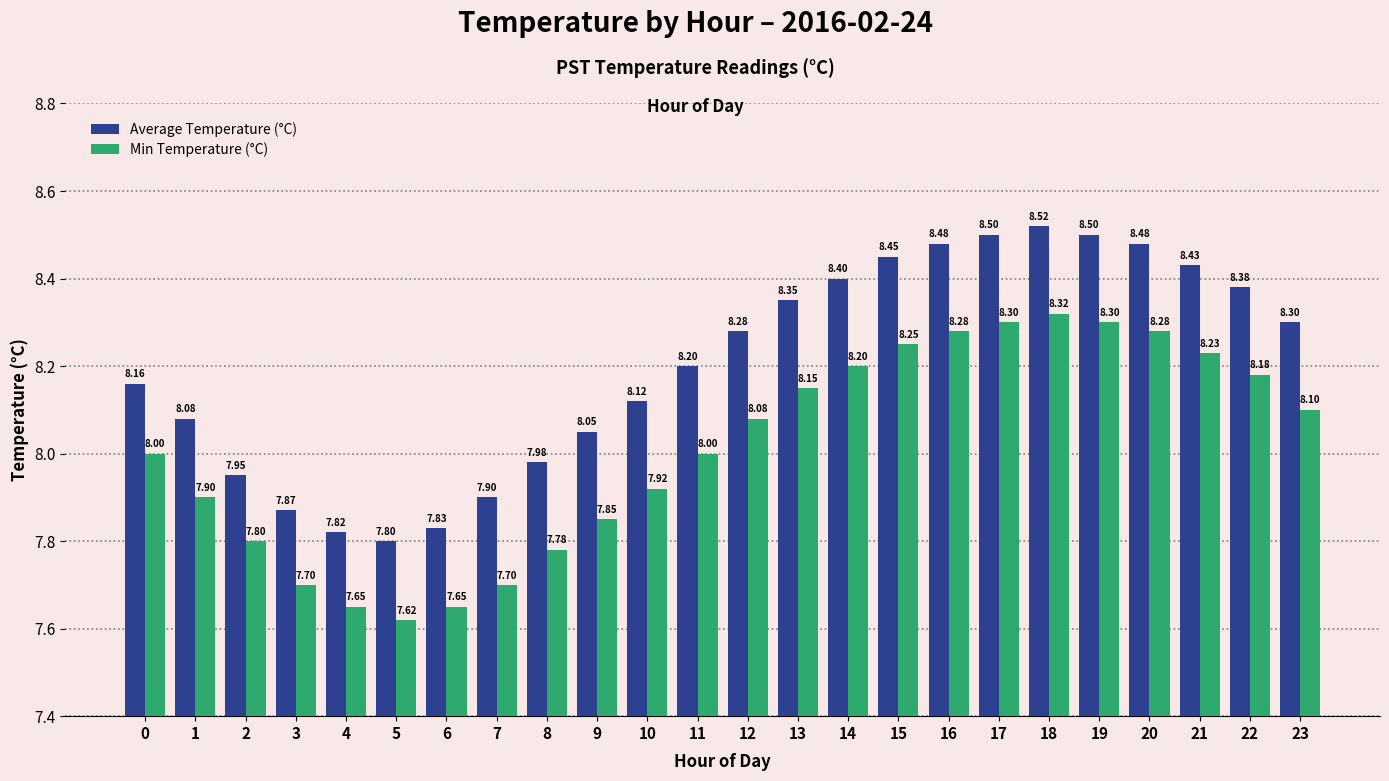

Which series has the widest spread of values?

Average Temperature (°C)